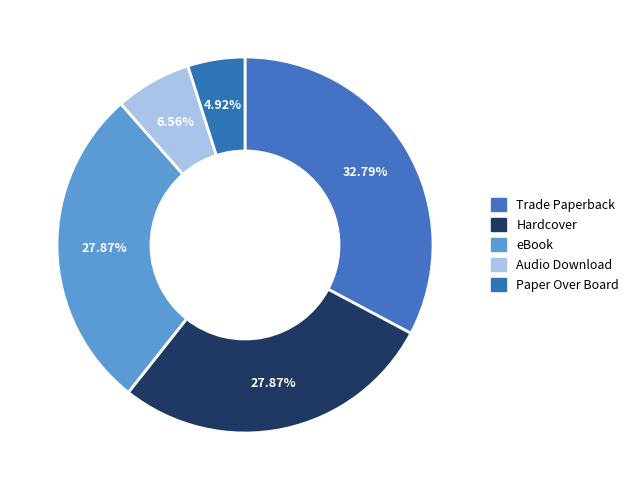

True or false: Paper Over Board accounts for 1% of the total.

False